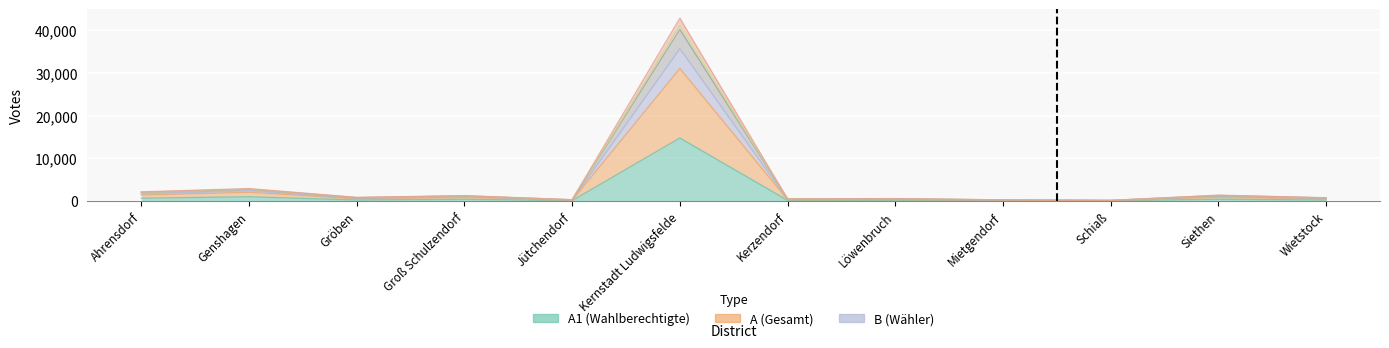

What is the spread (max minus min) of values at Schiaß?

98